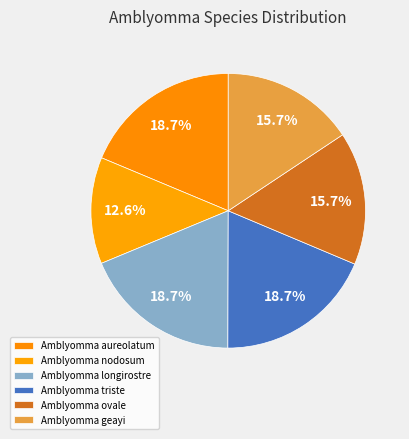

Which category has the smallest portion of the pie?

Amblyomma nodosum